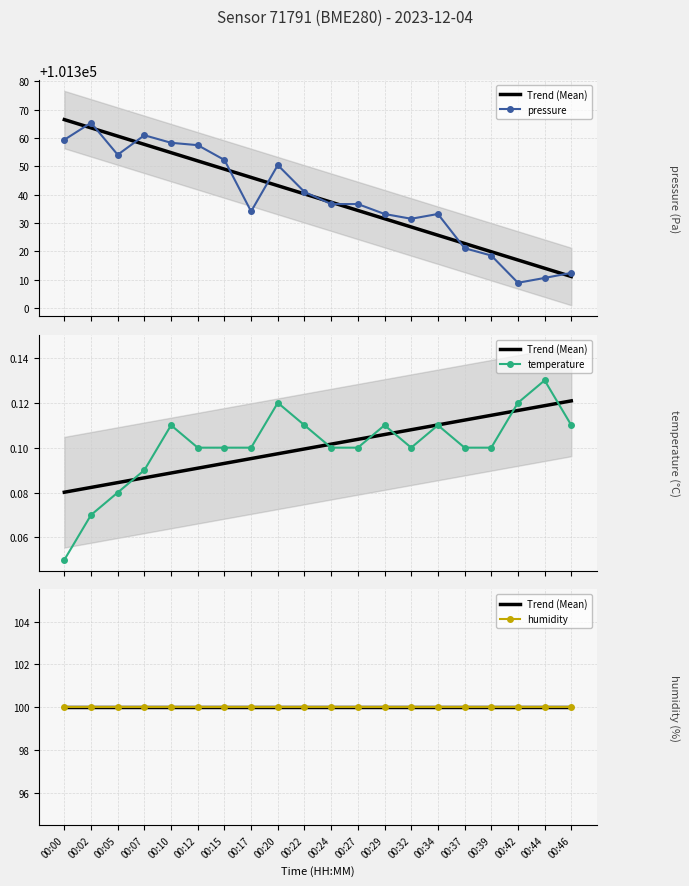

At how many categories does at least one series exceed 65004?

20